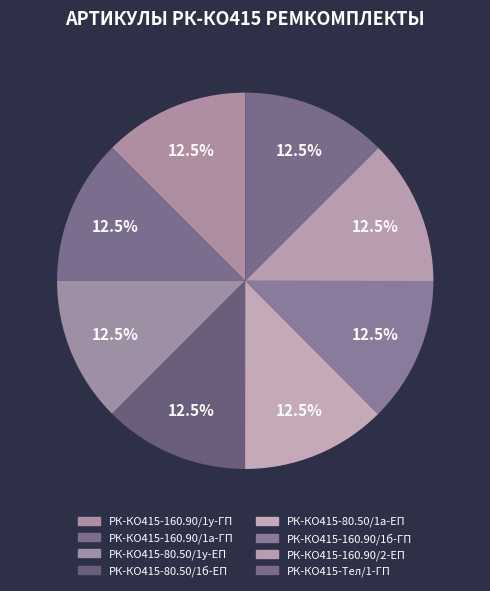

Do РК-КО415-160.90/1у-ГП and РК-КО415-160.90/1б-ГП together represent more than half of the pie?

No